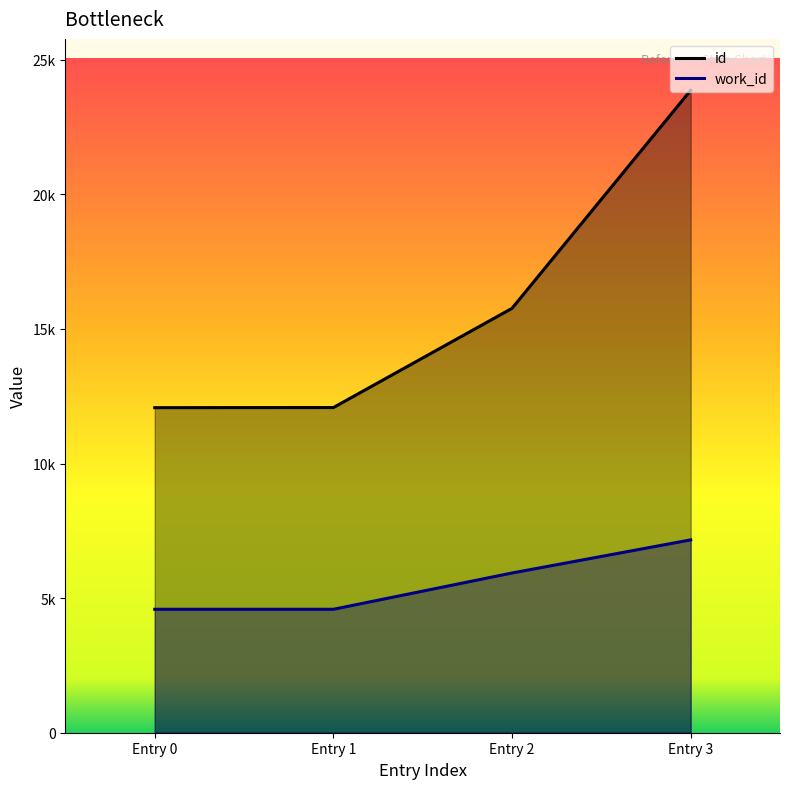

Rank the series at Entry 3 from highest to lowest value.

id, work_id